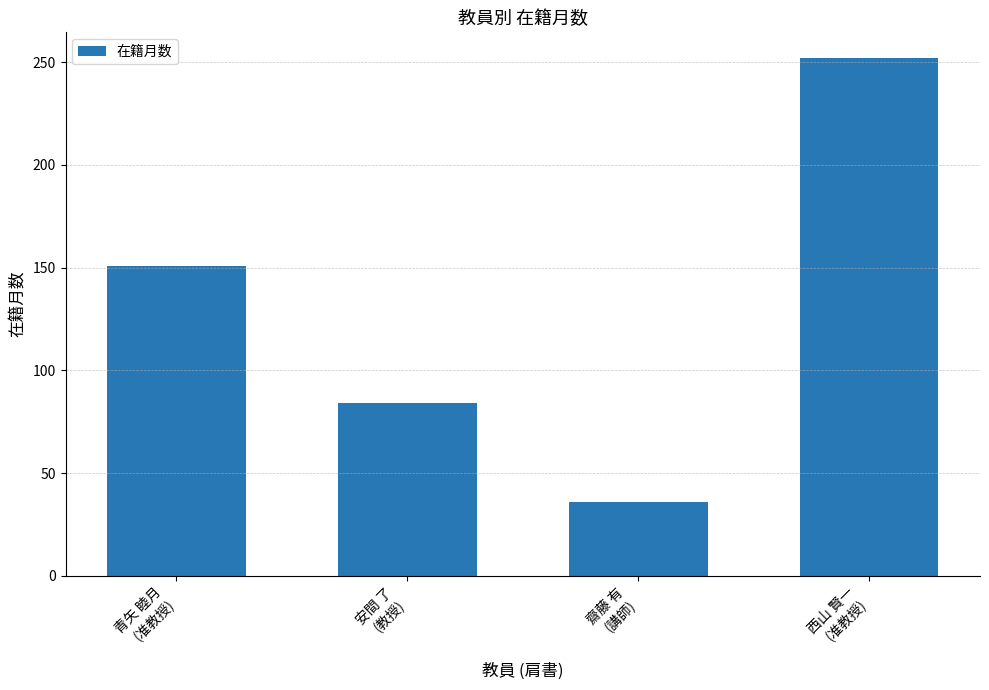

What is the approximate value at 齋藤 有
(講師), to the nearest 10?

40